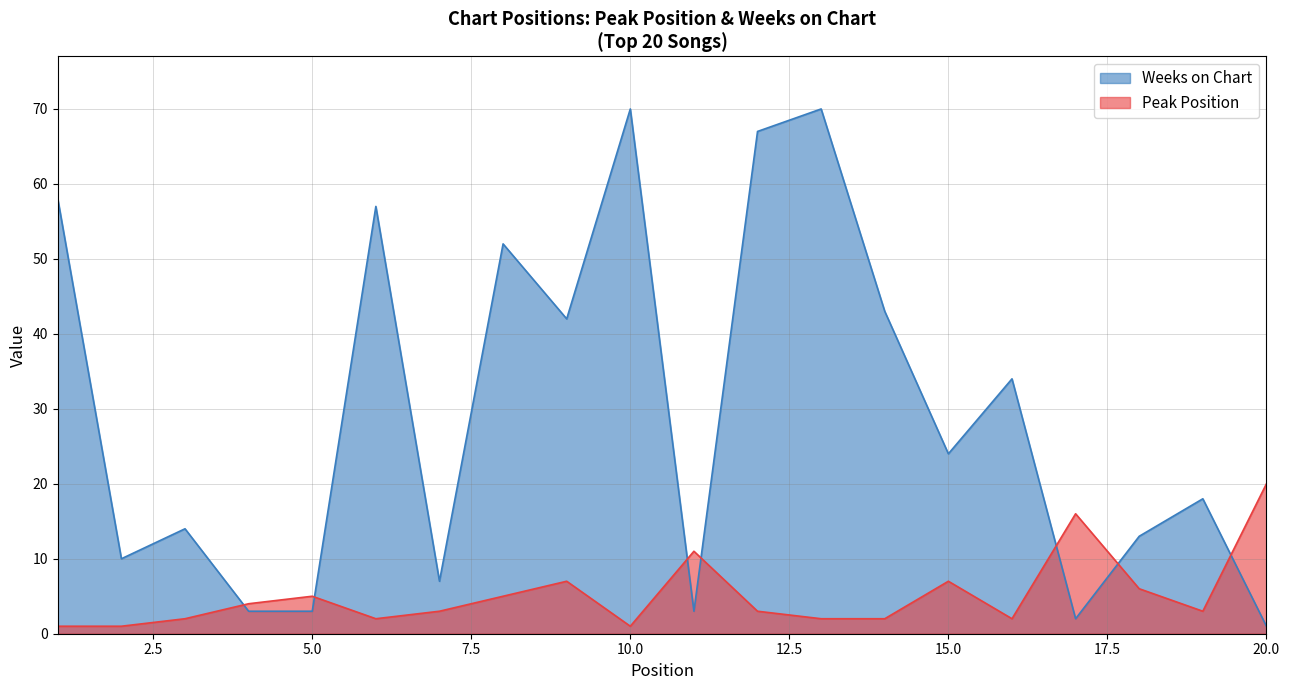

The Peak Position series shows 4 at 4. True or false?

True